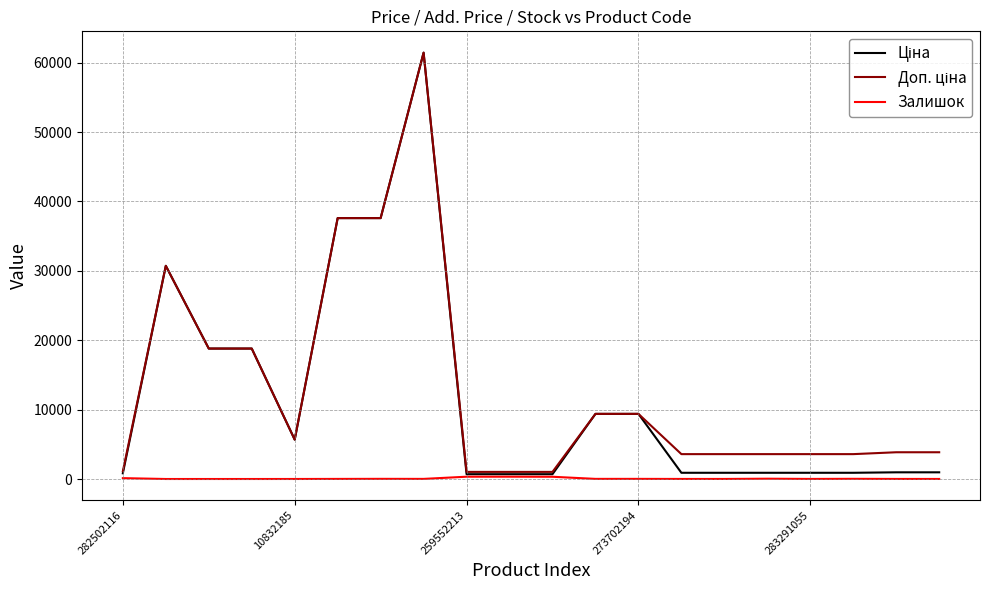

What is the greatest value displayed?

61434.3